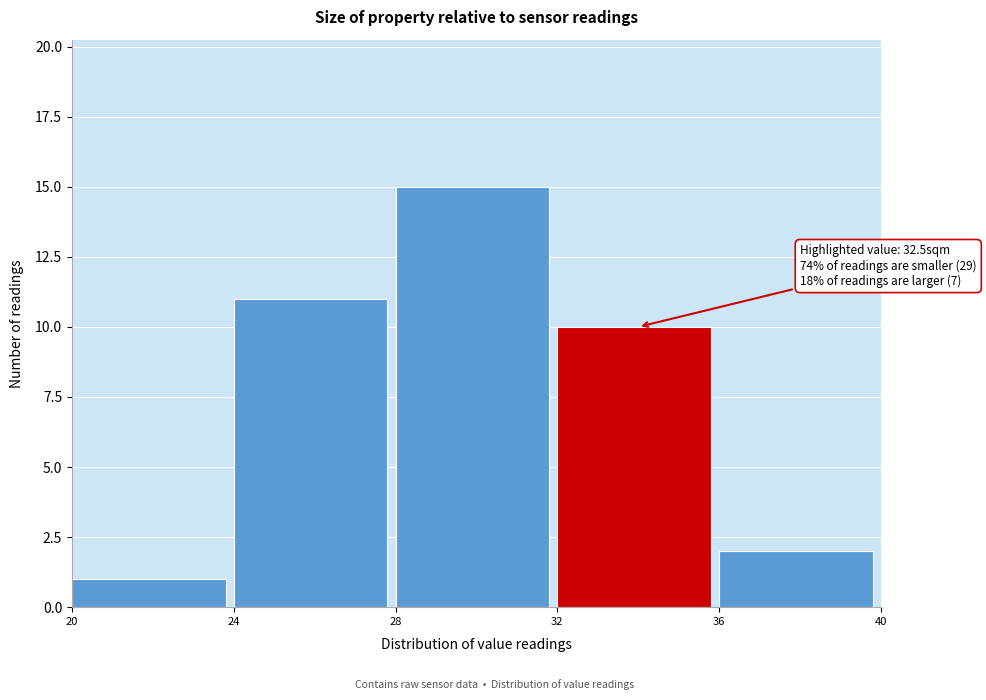

Over which range of the x-axis is the bar tallest?

28 to 32